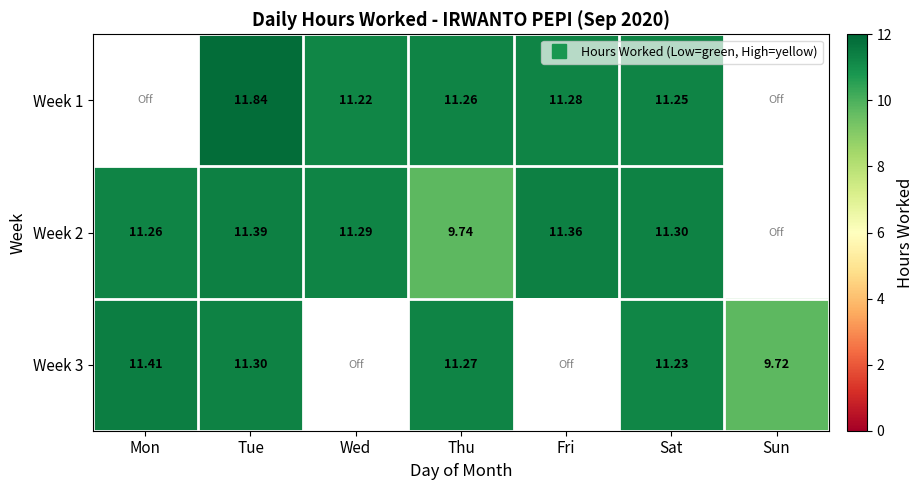

Where does the Week 1 series first go above 11?

Tue